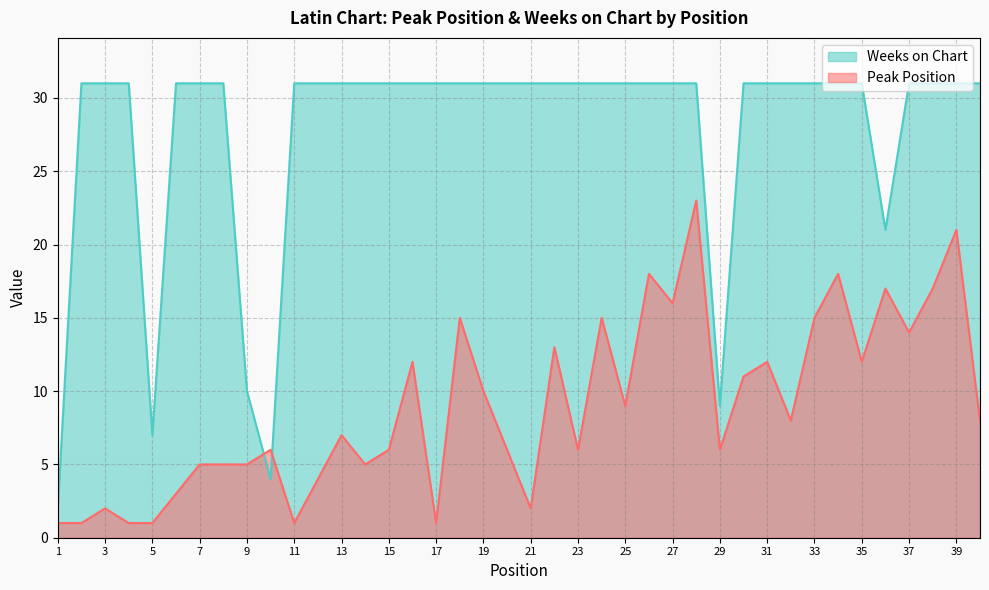

Reading left to right, list all the values displayed in this chart.

Peak Position: 1	1	2	1	1	3	5	5	5	6	1	4	7	5	6	12	1	15	10	6	2	13	6	15	9	18	16	23	6	11	12	8	15	18	12	17	14	17	21	8
Weeks on Chart: 2	31	31	31	7	31	31	31	10	4	31	31	31	31	31	31	31	31	31	31	31	31	31	31	31	31	31	31	9	31	31	31	31	31	31	21	31	31	31	31